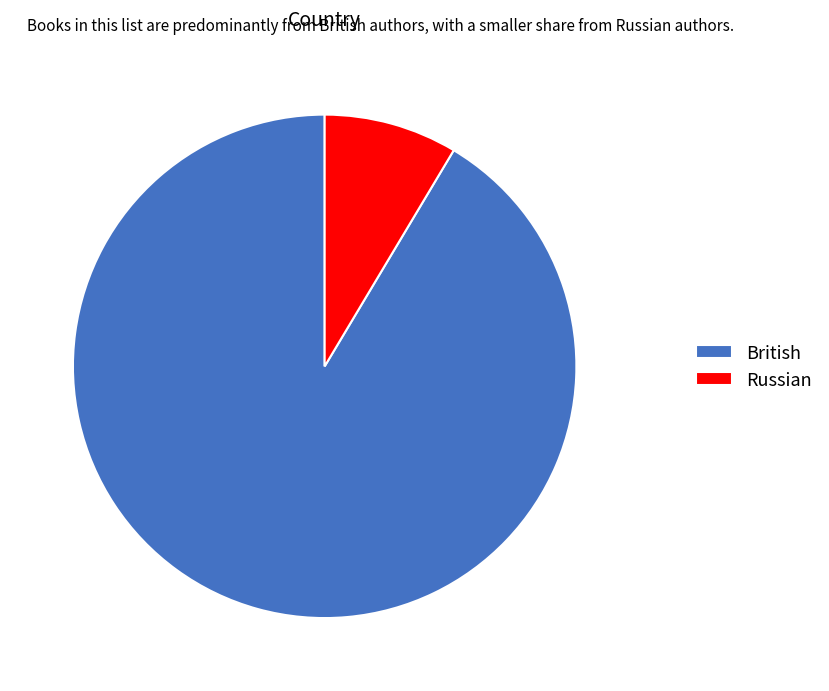

What is the smallest slice in the pie chart?

Russian